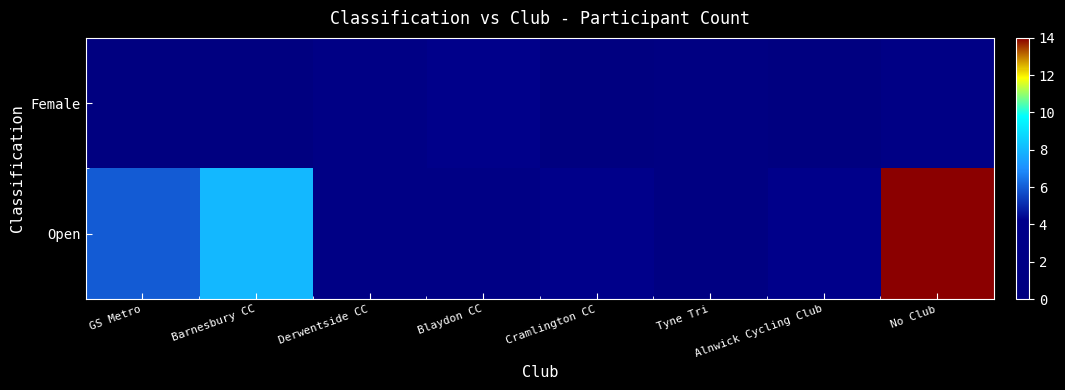

Reading left to right, extract all data points from this chart.

Open: GS Metro=6	Barnesbury CC=8	Derwentside CC=2	Blaydon CC=2	Cramlington CC=4	Tyne Tri=1	Alnwick Cycling Club=4	No Club=14
Female: GS Metro=0	Barnesbury CC=0	Derwentside CC=2	Blaydon CC=4	Cramlington CC=0	Tyne Tri=1	Alnwick Cycling Club=0	No Club=2